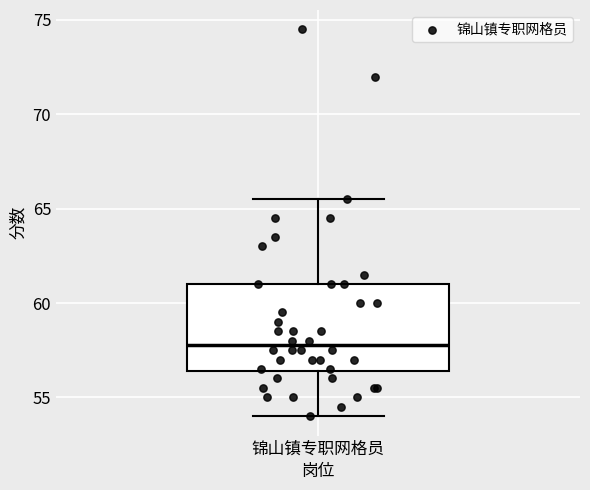

Where does the lower whisker of the box for 锦山镇专职网格员 end on the y-axis? The values are not printed on the chart, so give them approximately, as read against the axis.

54.0